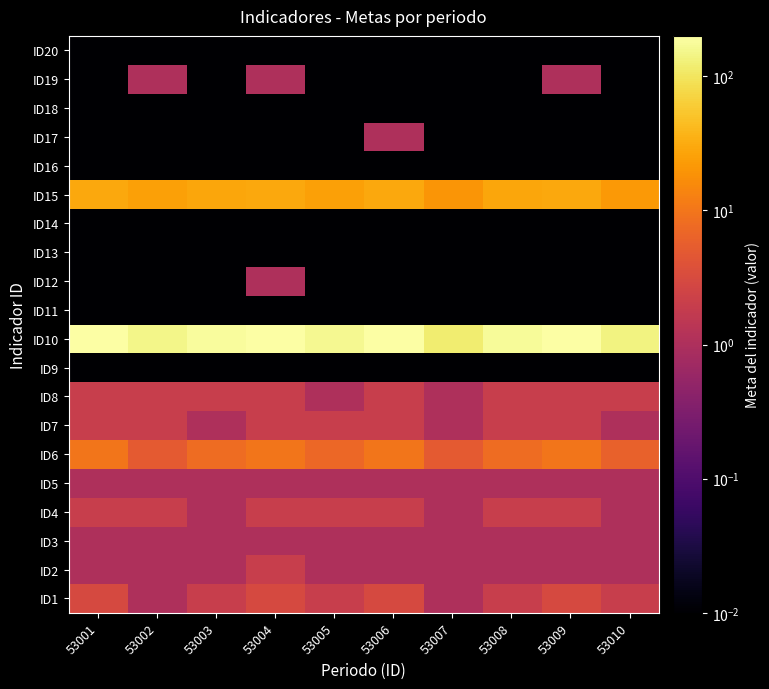

Reading left to right, what are all the values shown in this chart?

ID1: 53001=3.0	53002=1.0	53003=2.0	53004=3.0	53005=2.0	53006=3.0	53007=1.0	53008=2.0	53009=3.0	53010=2.0
ID2: 53001=1.0	53002=1.0	53003=1.0	53004=2.0	53005=1.0	53006=1.0	53007=1.0	53008=1.0	53009=1.0	53010=1.0
ID3: 53001=1.0	53002=1.0	53003=1.0	53004=1.0	53005=1.0	53006=1.0	53007=1.0	53008=1.0	53009=1.0	53010=1.0
ID4: 53001=2.0	53002=2.0	53003=1.0	53004=2.0	53005=2.0	53006=2.0	53007=1.0	53008=2.0	53009=2.0	53010=1.0
ID5: 53001=1.0	53002=1.0	53003=1.0	53004=1.0	53005=1.0	53006=1.0	53007=1.0	53008=1.0	53009=1.0	53010=1.0
ID6: 53001=10.0	53002=5.0	53003=8.0	53004=10.0	53005=7.0	53006=10.0	53007=5.0	53008=8.0	53009=10.0	53010=6.0
ID7: 53001=2.0	53002=2.0	53003=1.0	53004=2.0	53005=2.0	53006=2.0	53007=1.0	53008=2.0	53009=2.0	53010=1.0
ID8: 53001=2.0	53002=2.0	53003=2.0	53004=2.0	53005=1.0	53006=2.0	53007=1.0	53008=2.0	53009=2.0	53010=2.0
ID9: 53001=0.0	53002=0.0	53003=0.0	53004=0.0	53005=0.0	53006=0.0	53007=0.0	53008=0.0	53009=0.0	53010=0.0
ID10: 53001=200.0	53002=150.0	53003=180.0	53004=200.0	53005=160.0	53006=200.0	53007=120.0	53008=175.0	53009=200.0	53010=140.0
ID11: 53001=0.0	53002=0.0	53003=0.0	53004=0.0	53005=0.0	53006=0.0	53007=0.0	53008=0.0	53009=0.0	53010=0.0
ID12: 53001=0.0	53002=0.0	53003=0.0	53004=1.0	53005=0.0	53006=0.0	53007=0.0	53008=0.0	53009=0.0	53010=0.0
ID13: 53001=0.0	53002=0.0	53003=0.0	53004=0.0	53005=0.0	53006=0.0	53007=0.0	53008=0.0	53009=0.0	53010=0.0
ID14: 53001=0.0	53002=0.0	53003=0.0	53004=0.0	53005=0.0	53006=0.0	53007=0.0	53008=0.0	53009=0.0	53010=0.0
ID15: 53001=30.0	53002=25.0	53003=28.0	53004=30.0	53005=25.0	53006=30.0	53007=20.0	53008=28.0	53009=30.0	53010=22.0
ID16: 53001=0.0	53002=0.0	53003=0.0	53004=0.0	53005=0.0	53006=0.0	53007=0.0	53008=0.0	53009=0.0	53010=0.0
ID17: 53001=0.0	53002=0.0	53003=0.0	53004=0.0	53005=0.0	53006=1.0	53007=0.0	53008=0.0	53009=0.0	53010=0.0
ID18: 53001=0.0	53002=0.0	53003=0.0	53004=0.0	53005=0.0	53006=0.0	53007=0.0	53008=0.0	53009=0.0	53010=0.0
ID19: 53001=0.0	53002=1.0	53003=0.0	53004=1.0	53005=0.0	53006=0.0	53007=0.0	53008=0.0	53009=1.0	53010=0.0
ID20: 53001=0.0	53002=0.0	53003=0.0	53004=0.0	53005=0.0	53006=0.0	53007=0.0	53008=0.0	53009=0.0	53010=0.0